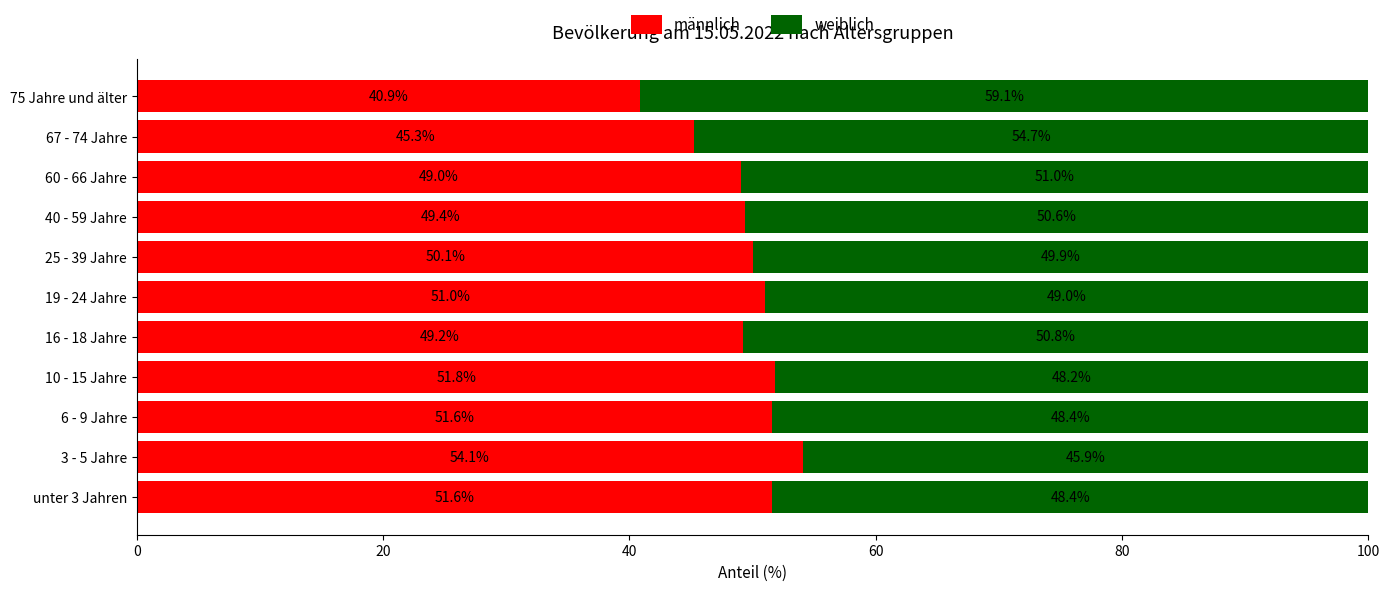

What is the total value across all series at 3 - 5 Jahre?

100.0